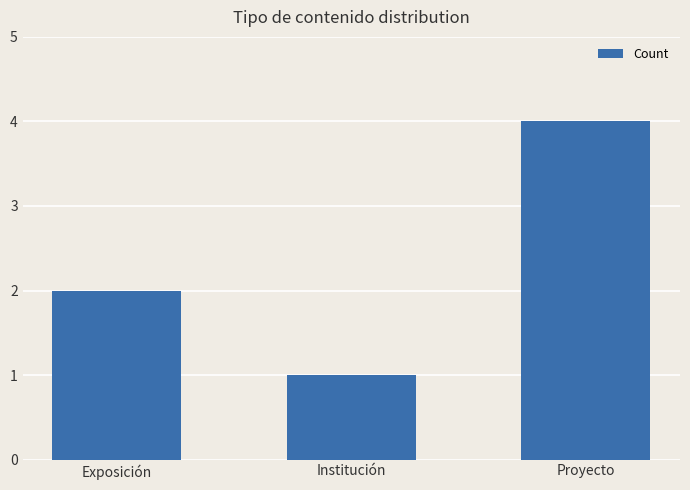

How many values are below 2?

1